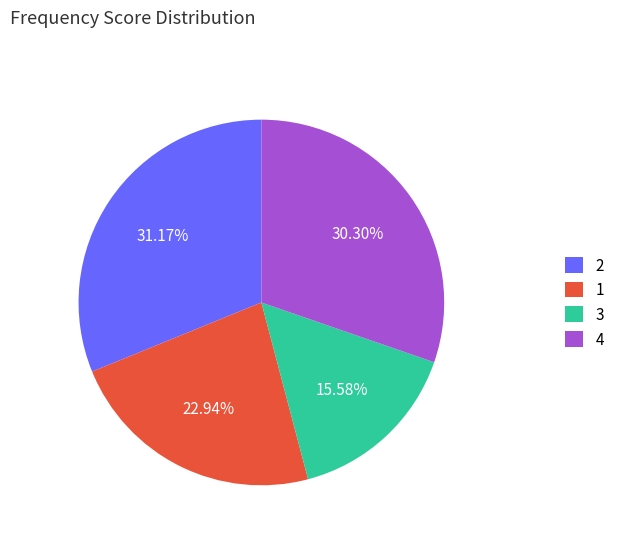

How many segments does this pie chart have?

4